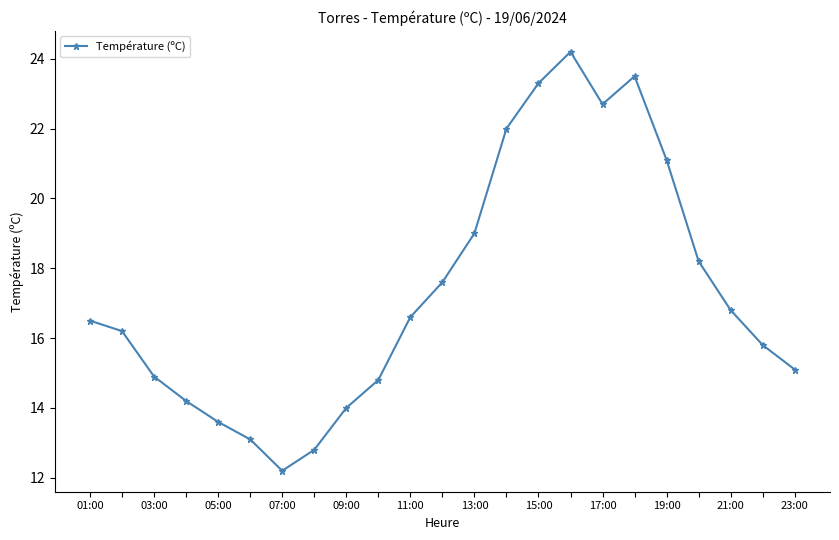

What is the smallest value displayed?

12.2